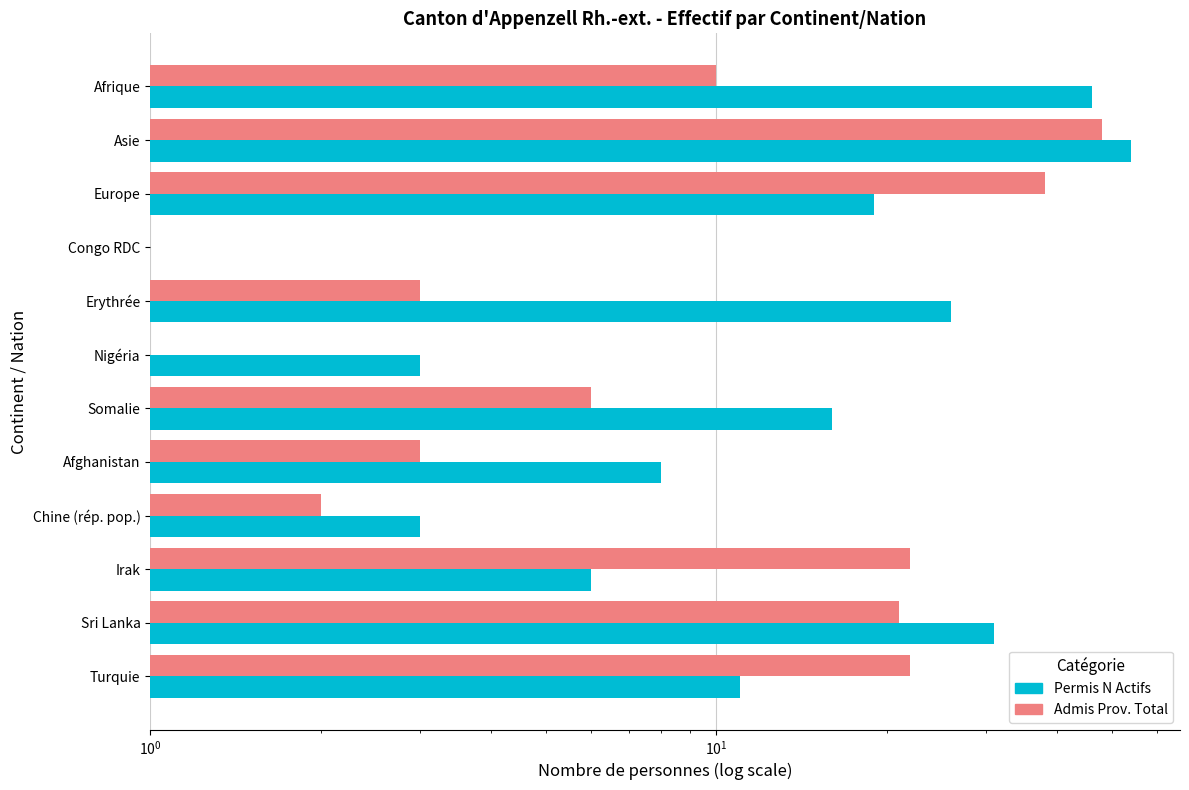

Is it true that Permis N Actifs equals 31 at Sri Lanka?

True